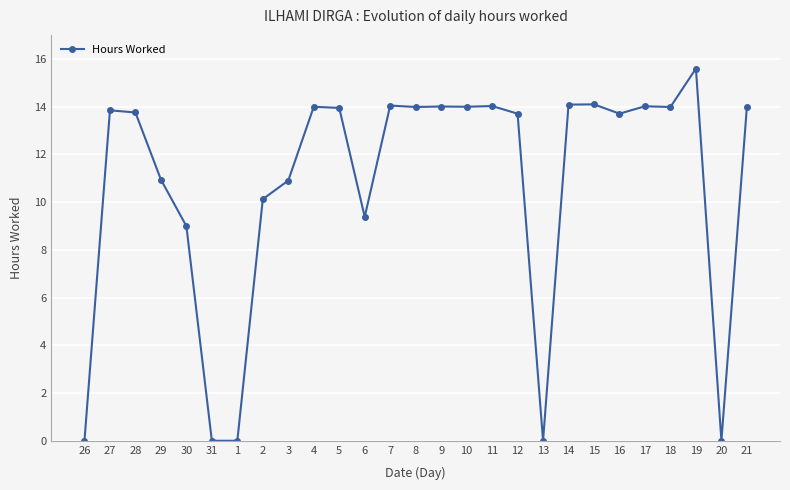

What is the approximate value at 30?

9.0